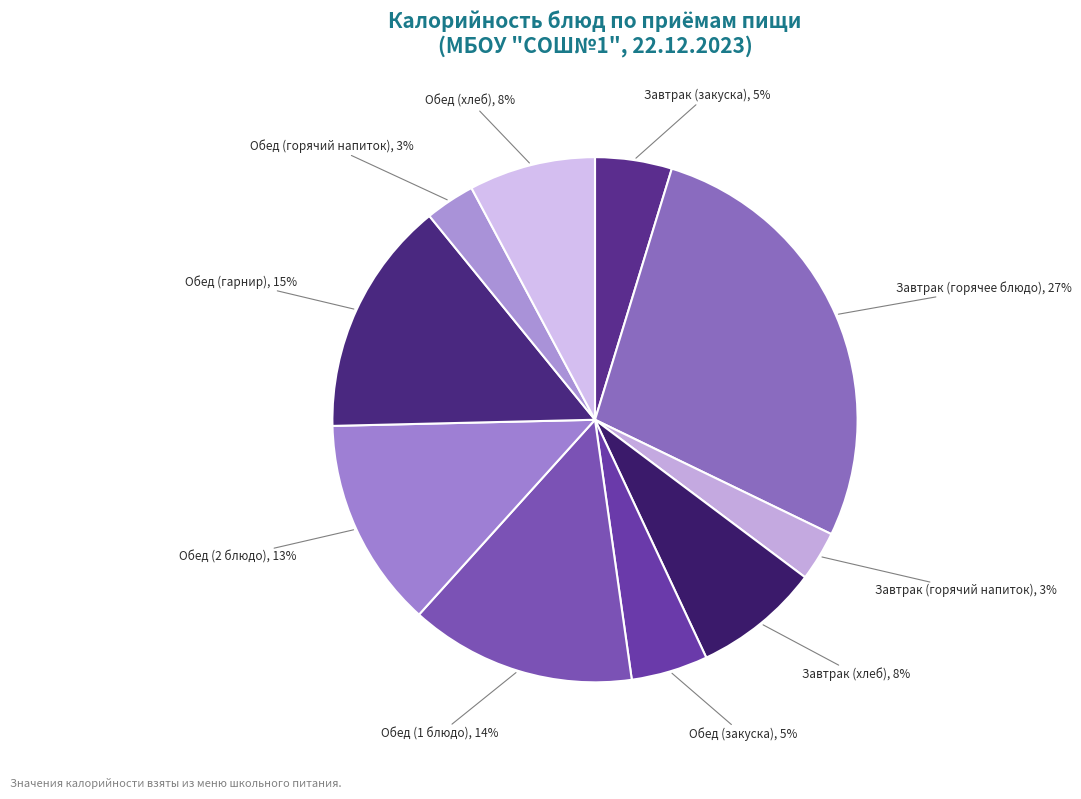

Do Завтрак (хлеб) and Обед (горячий напиток) together represent more than half of the pie?

No